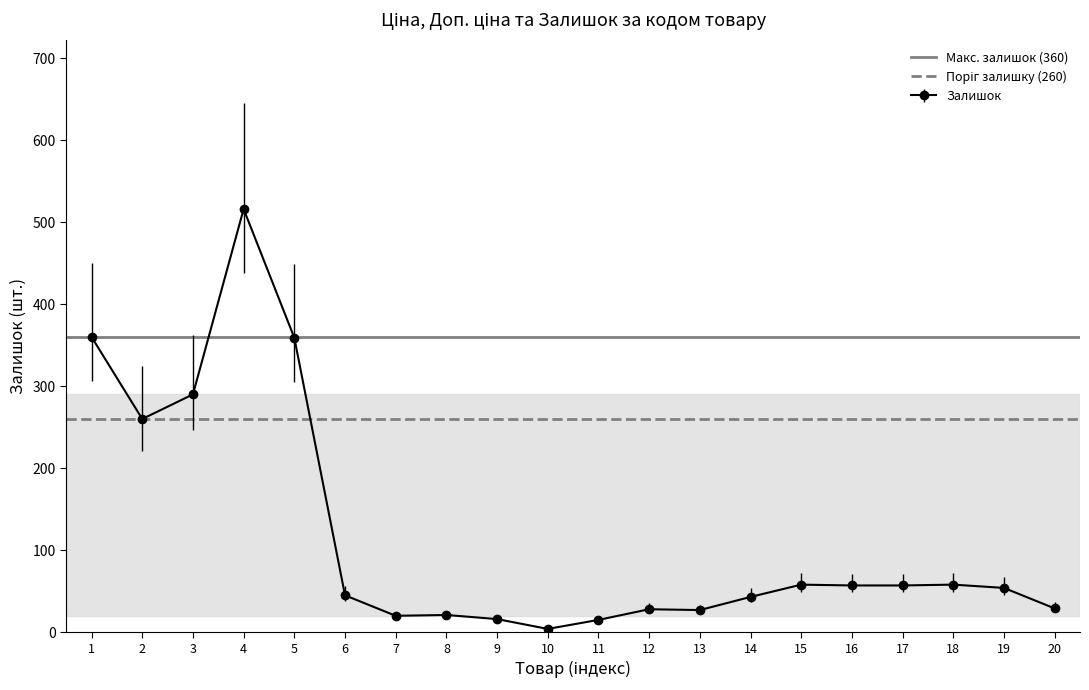

The value of Залишок at 5 is 492. True or false?

False